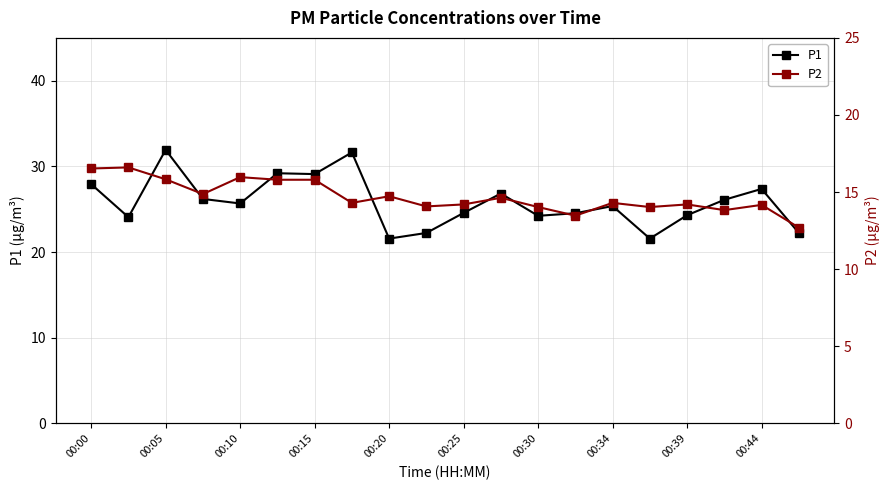

What is the lowest value of the P1 series?

21.6